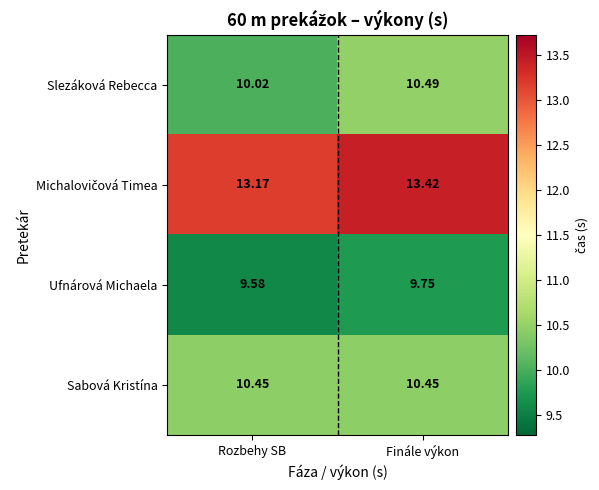

At which label is Ufnárová Michaela closest to 9?

Rozbehy SB